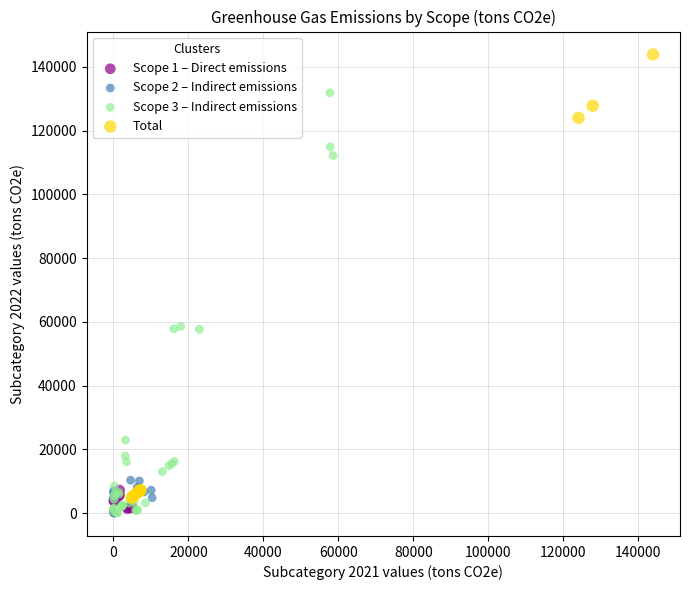

Which series contains the highest Y value?

Total